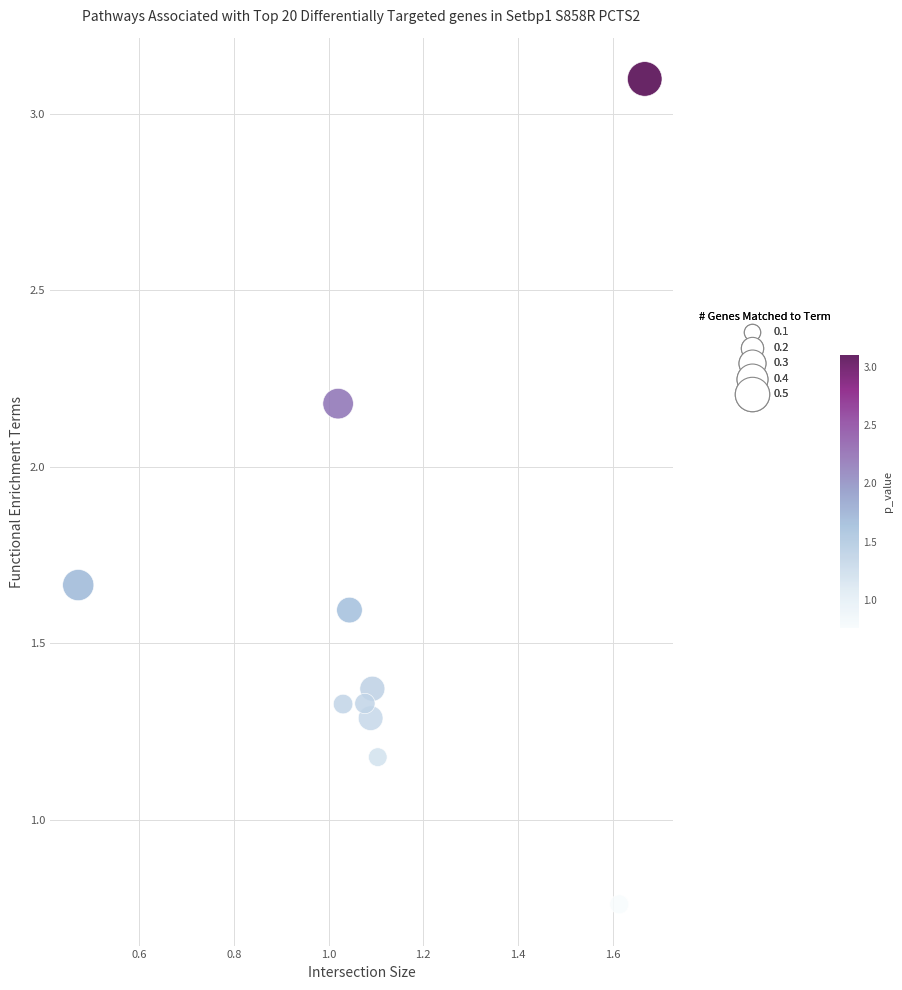

What Y value in the scatter plot is closest to 1?

1.2